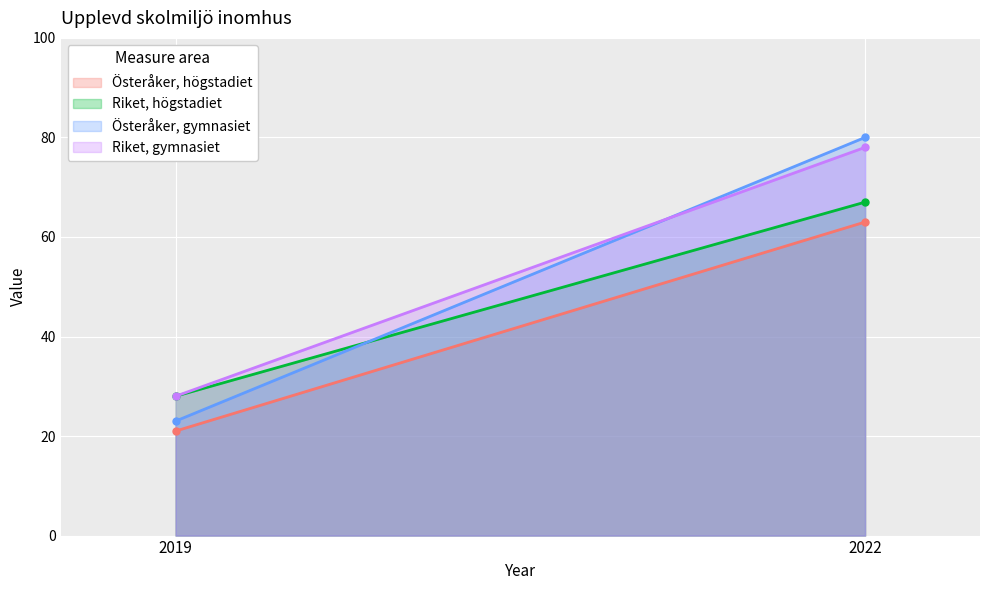

Does the chart display data point markers on the line(s)?

No